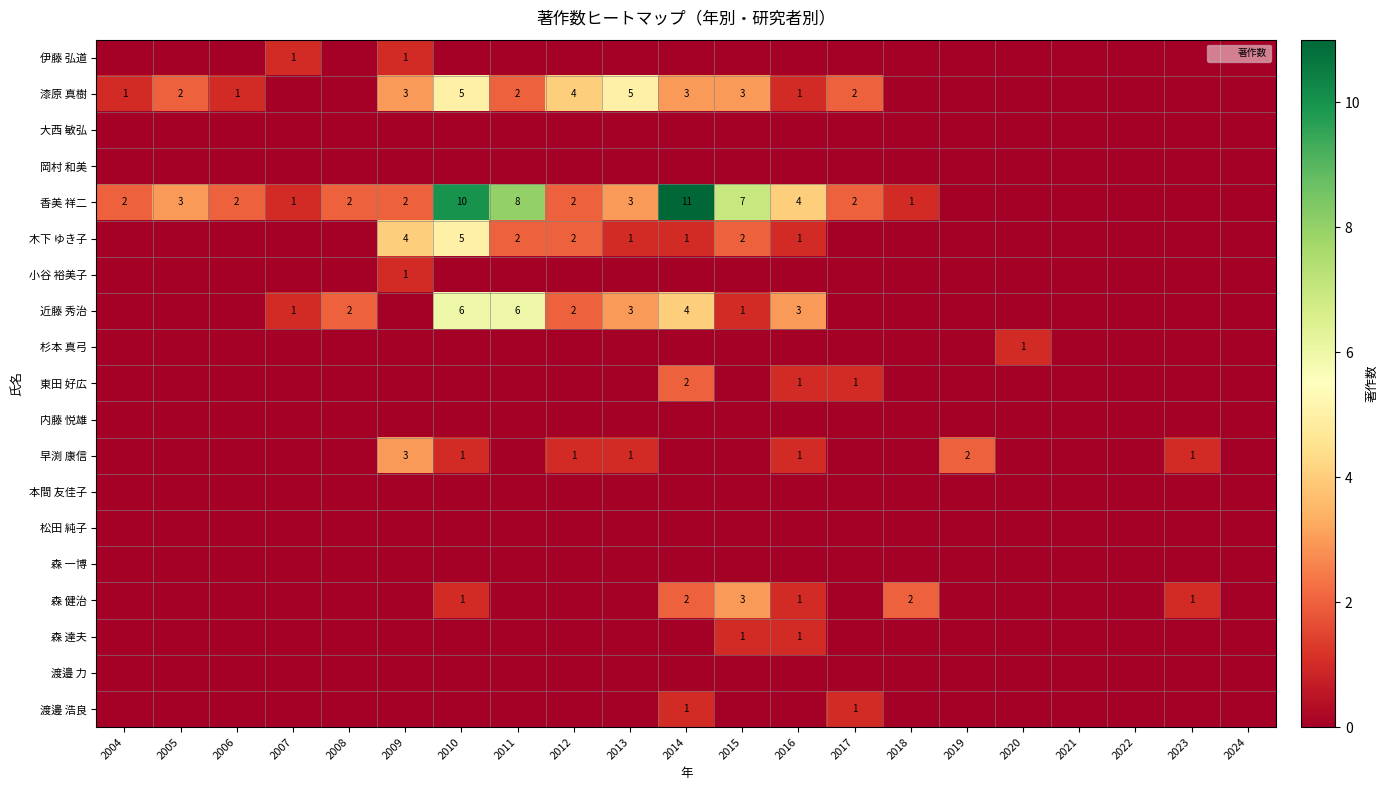

Where is 漆原 真樹 nearest to the value 2?

2005